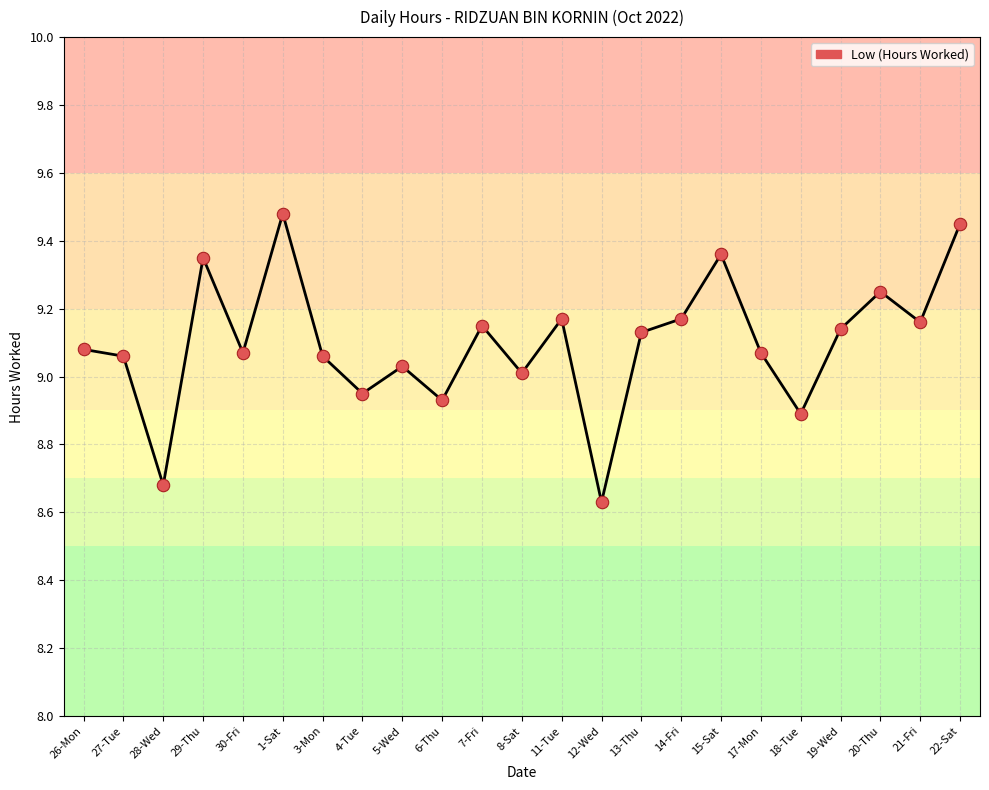

What is the change in value from 3-Mon to 6-Thu?

-0.1